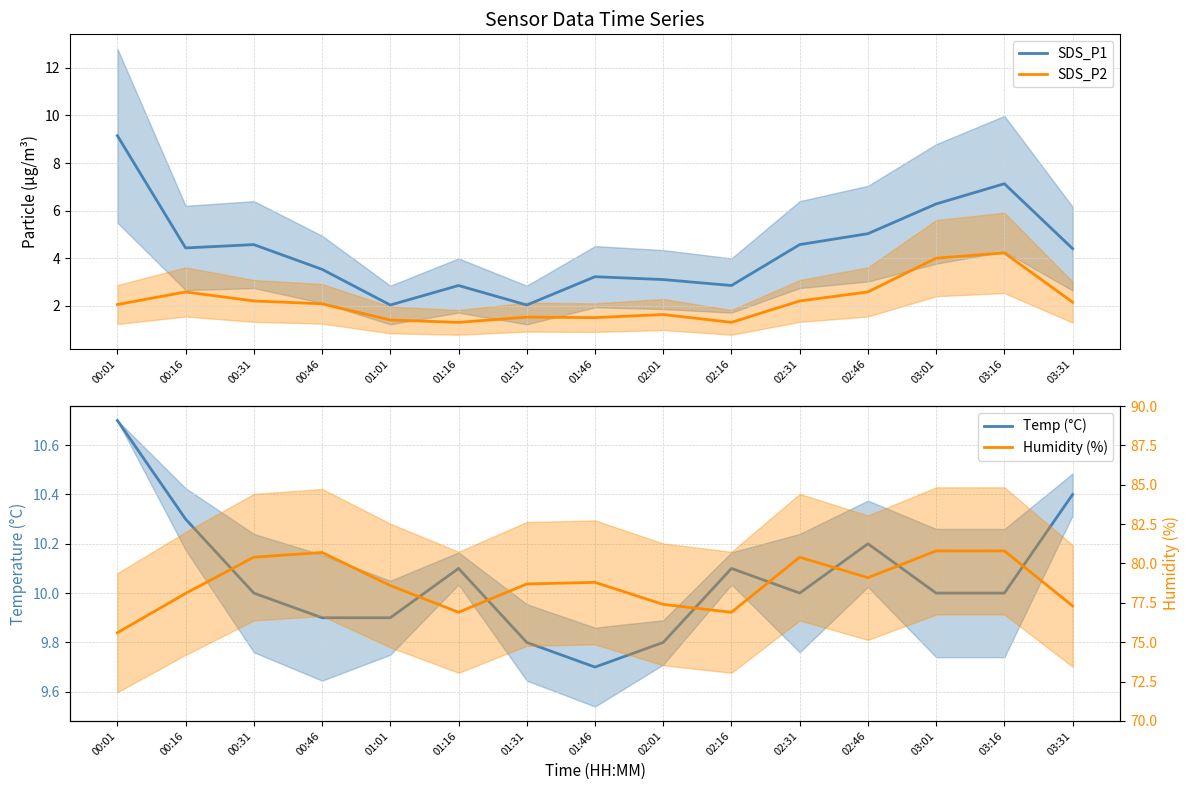

Is it true that SDS_P1 equals 4.4 at 00:16?

True